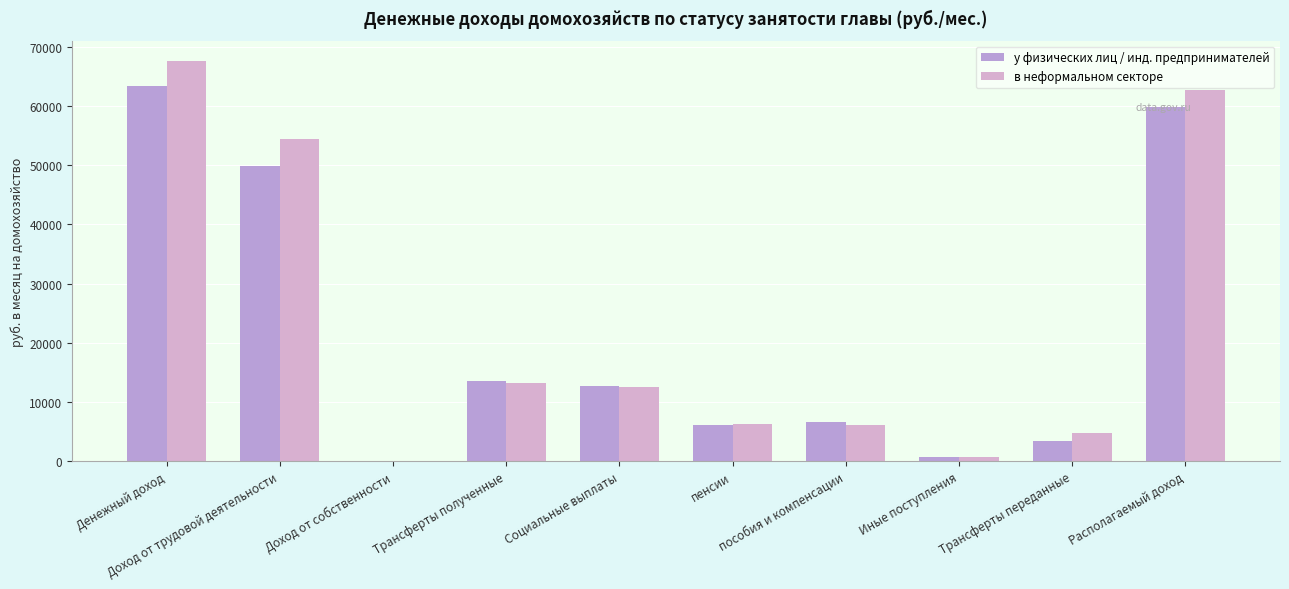

Reading left to right, what are all the values shown in this chart?

у физических лиц / инд. предпринимателей: 63341.0	49826.0	6.2	13508.9	12718.2	6159.7	6558.5	790.7	3516.9	59824.1
в неформальном секторе: 67611.2	54403.2	4.7	13203.3	12466.9	6311.2	6155.6	736.4	4856.8	62754.4